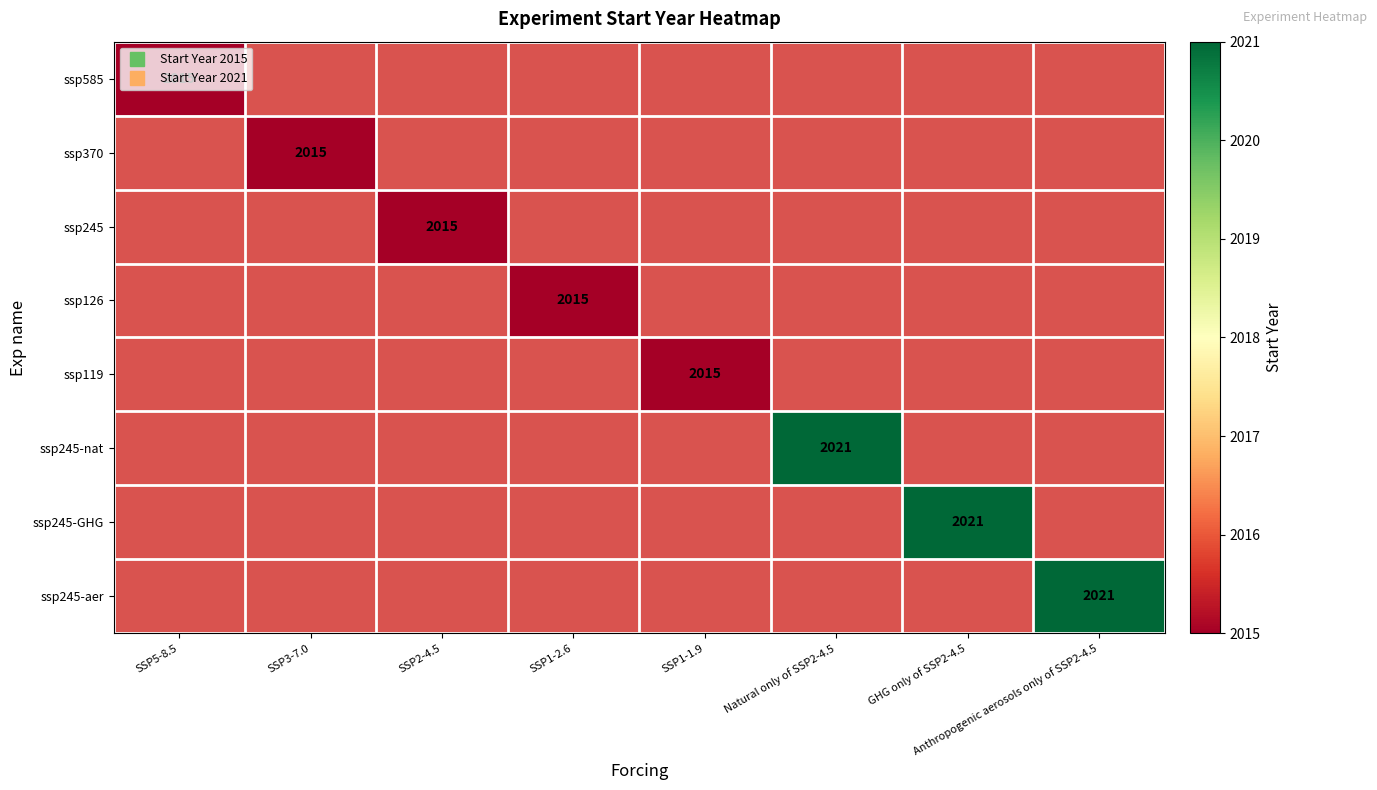

At how many categories does at least one series exceed 2019?

3